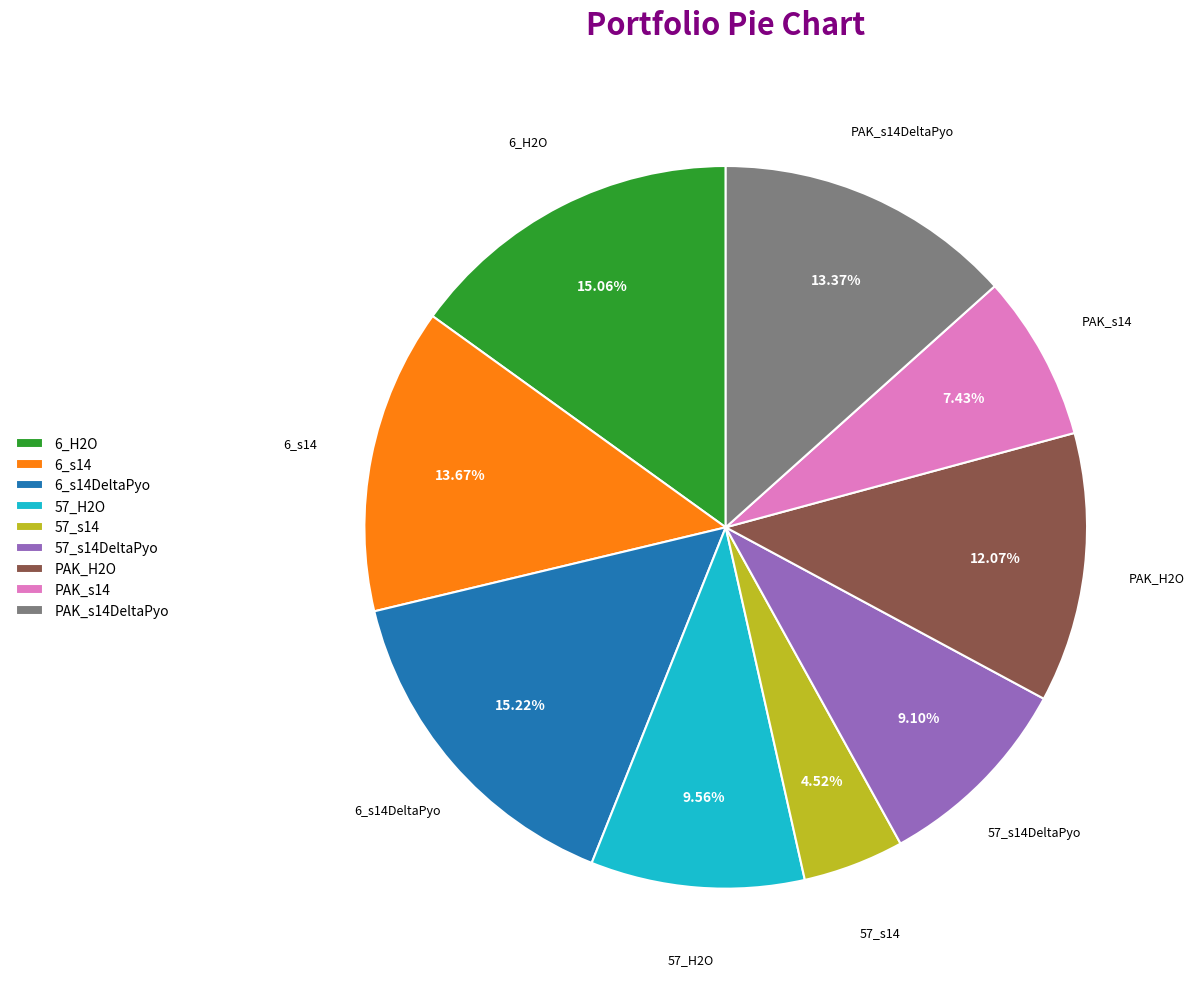

To the nearest percent, what percentage of the pie is PAK_s14?

7%